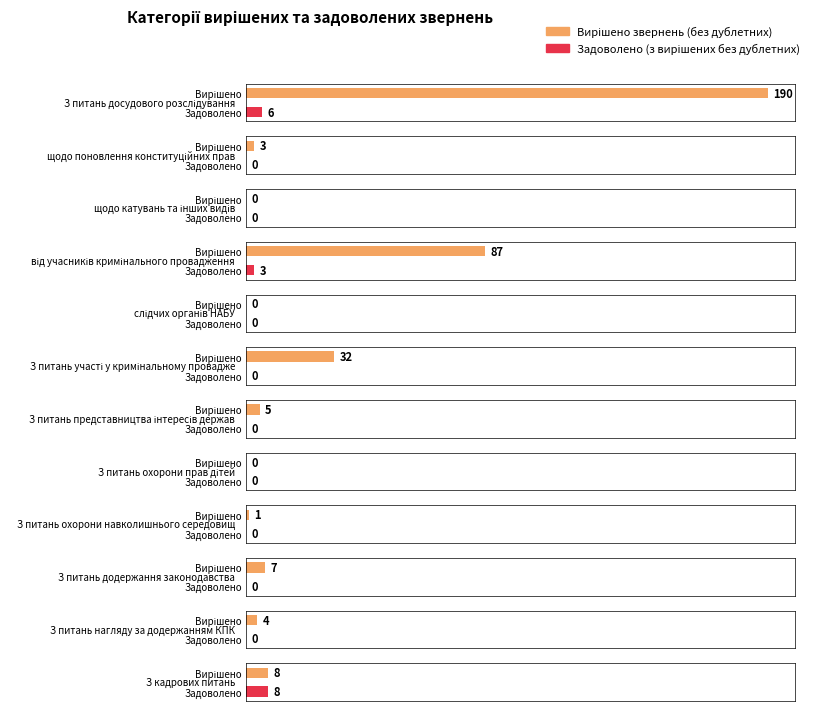

The Вирішено звернень (без дублетних) series shows -71 at щодо катувань та інших видів. True or false?

False